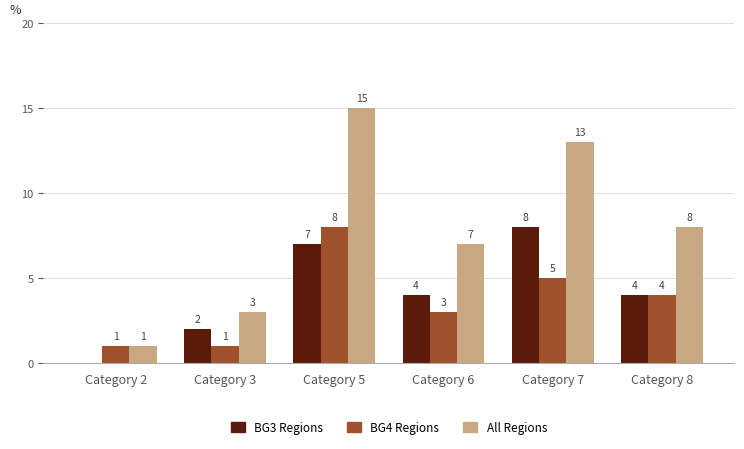

Does the chart contain stacked bars?

No